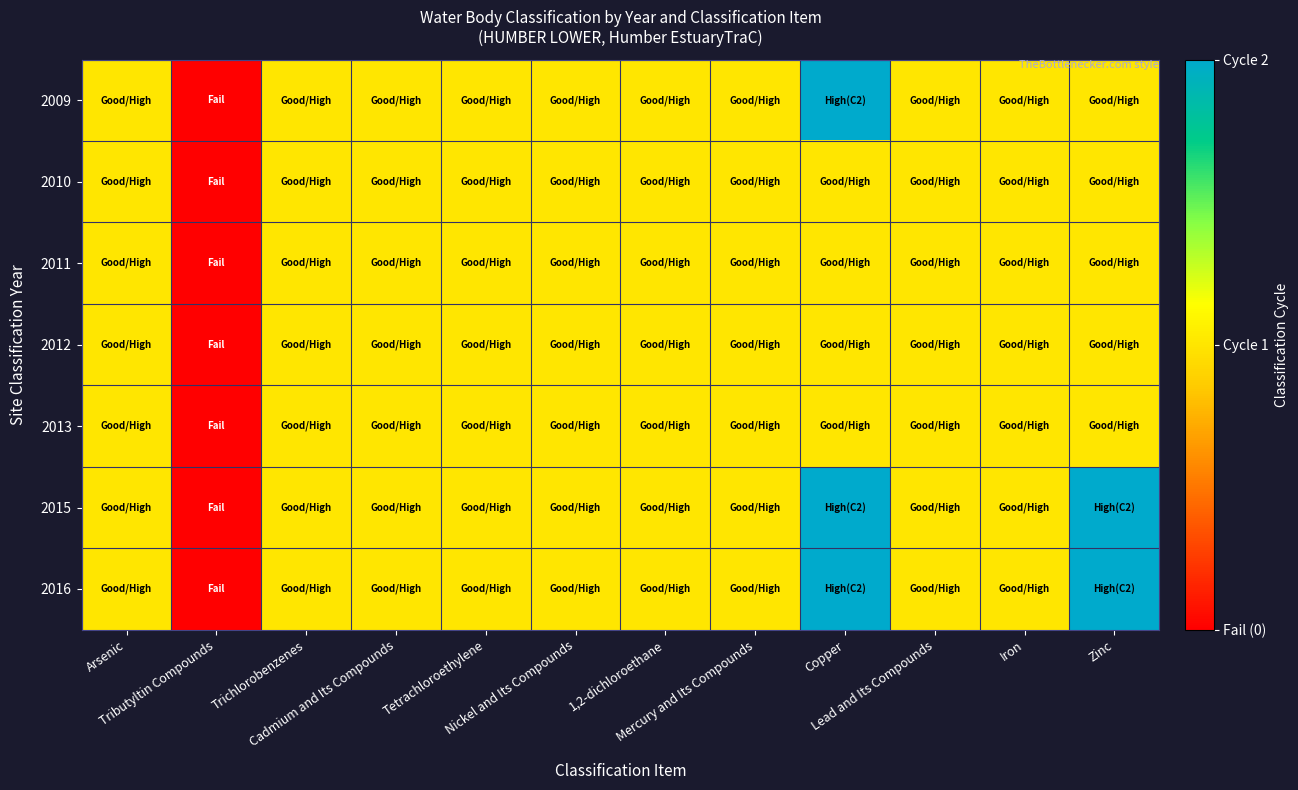

Rank the series by their maximum value, from highest to lowest.

2009, 2015, 2016, 2010, 2011, 2012, 2013